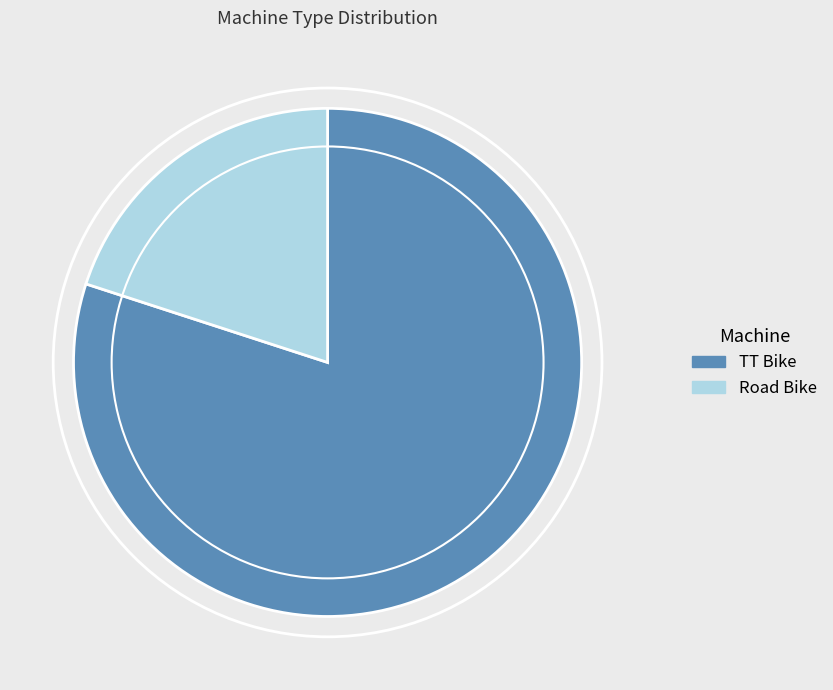

What is the smallest slice in the pie chart?

Road Bike